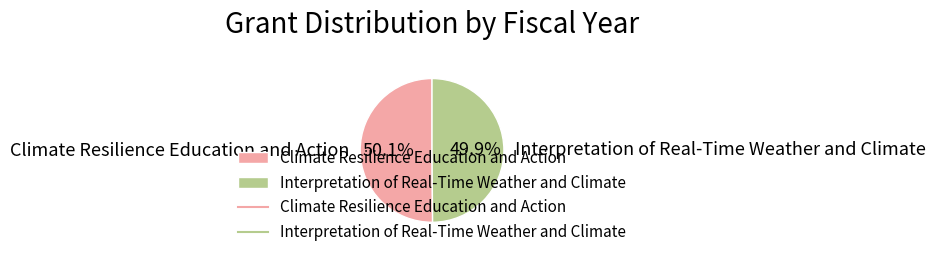

To the nearest percent, what percentage of the pie is Climate Resilience Education and Action?

50%